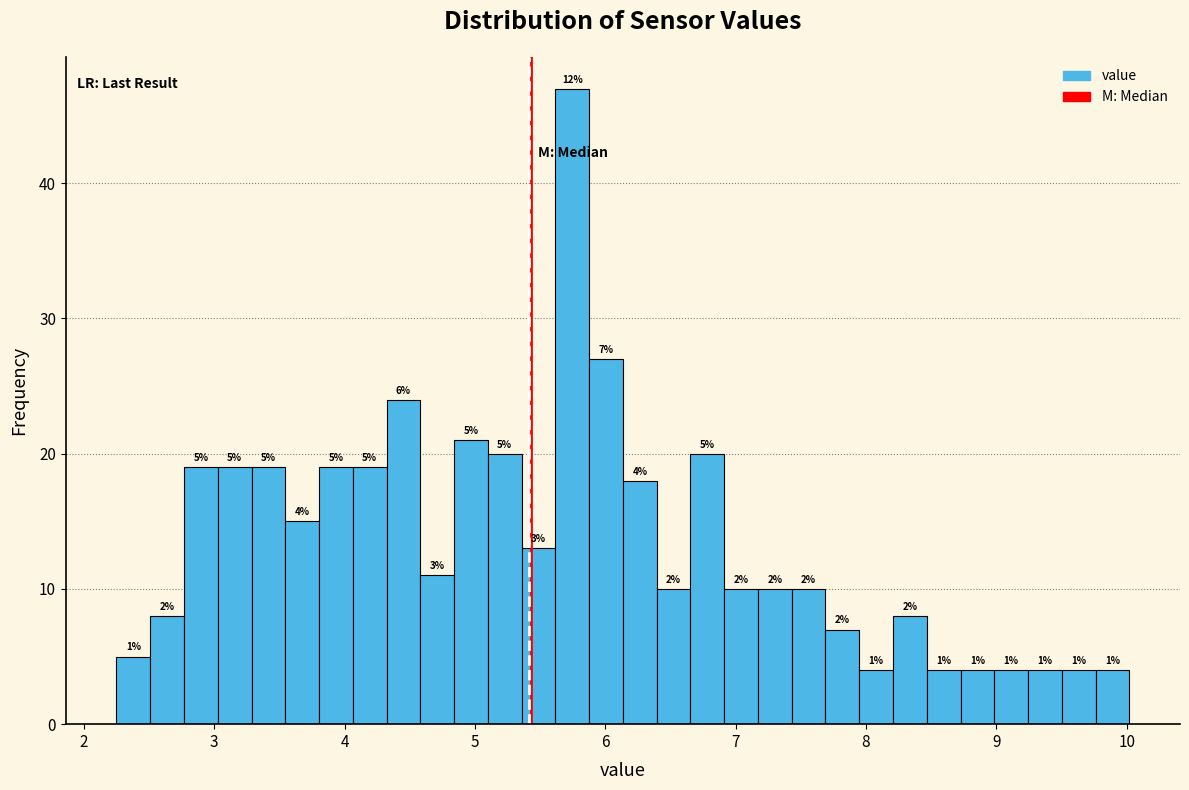

Around what value on the x-axis is the tallest bar? Give the approximate position of its centre, as read against the axis.

5.7